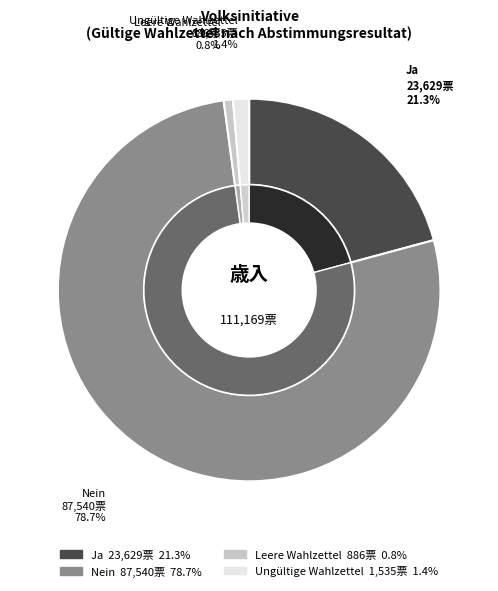

What is the change in value from Ja to Leere Wahlzettel?

-22743